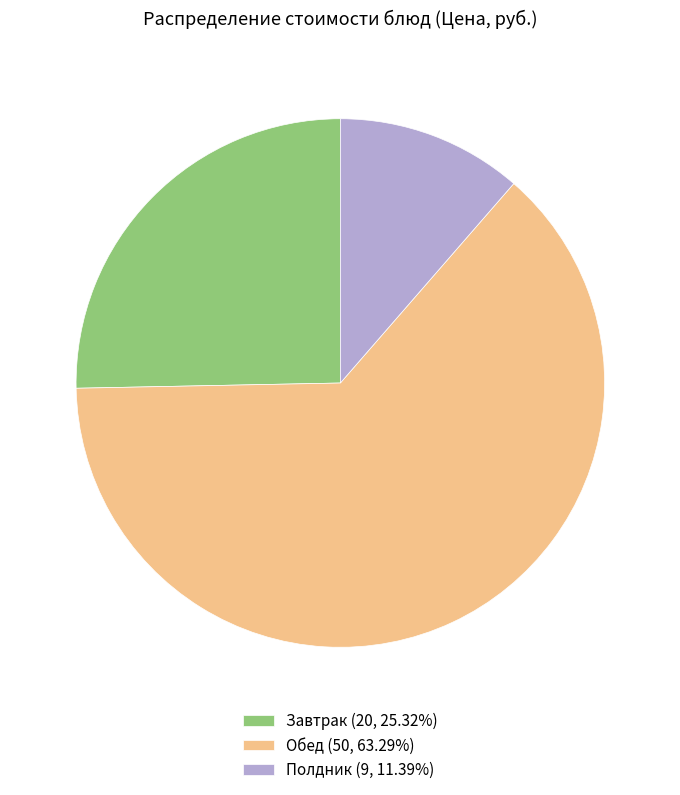

Is there any slice that represents more than half of the pie?

Yes